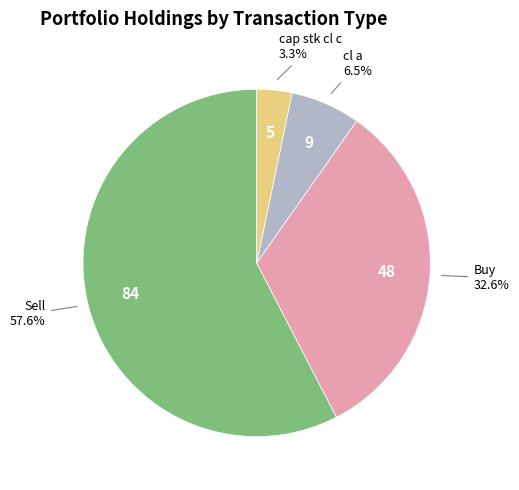

Is there a majority slice in this chart?

Yes